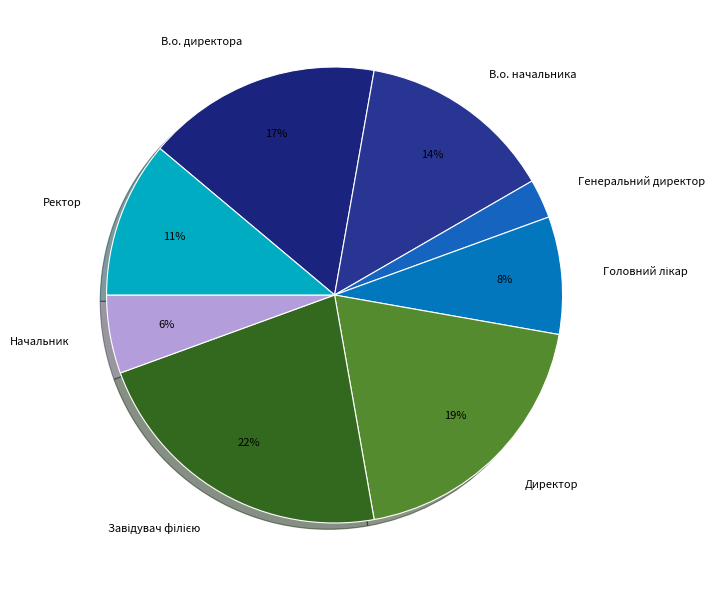

What is the smallest slice in the pie chart?

Генеральний директор